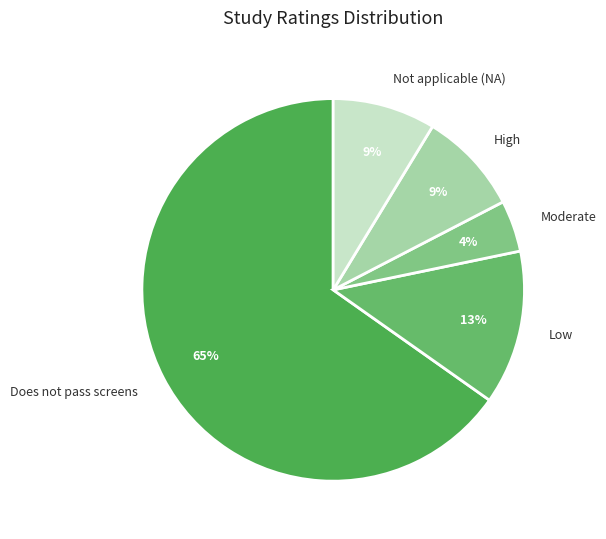

Between Moderate and Not applicable (NA), which is larger?

Not applicable (NA)